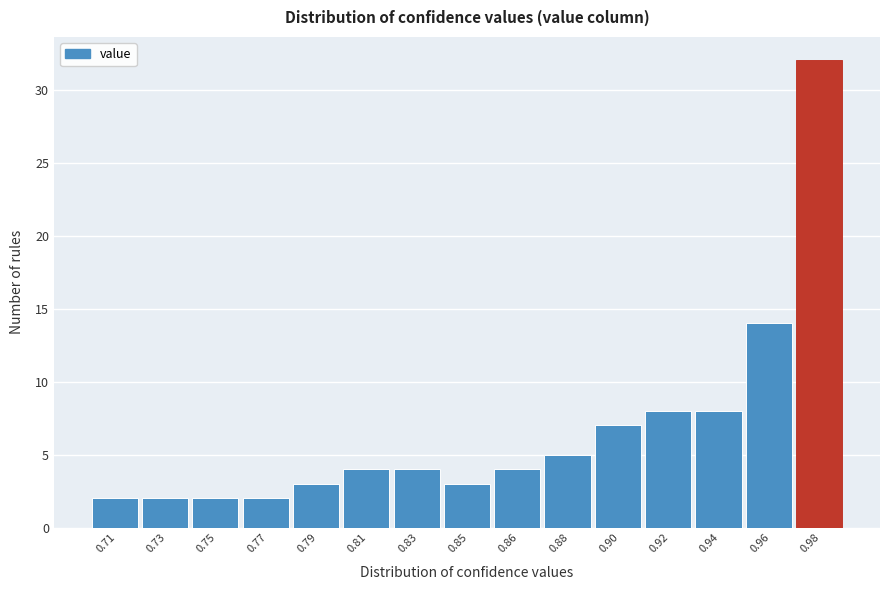

Reading left to right, list all the values displayed in this chart.

0.71=2	0.73=2	0.75=2	0.77=2	0.79=3	0.81=4	0.83=4	0.85=3	0.86=4	0.88=5	0.90=7	0.92=8	0.94=8	0.96=14	0.98=32